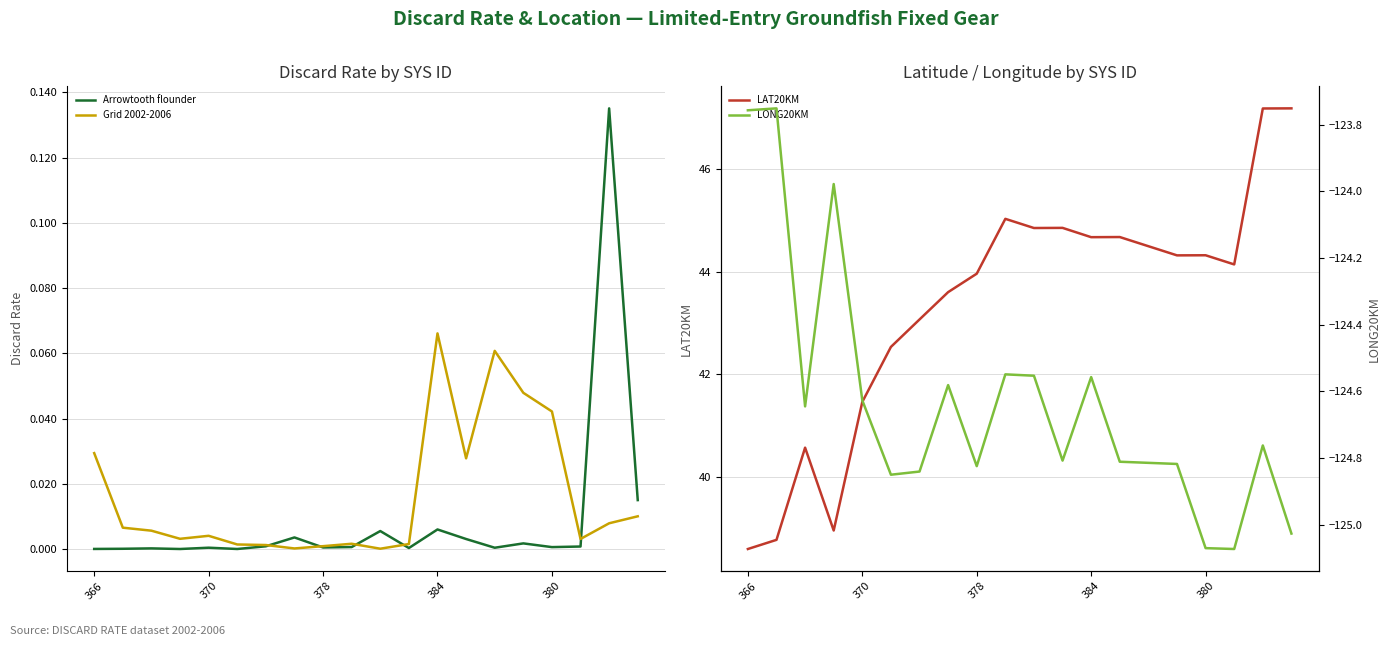

What position from the right is 13?

7